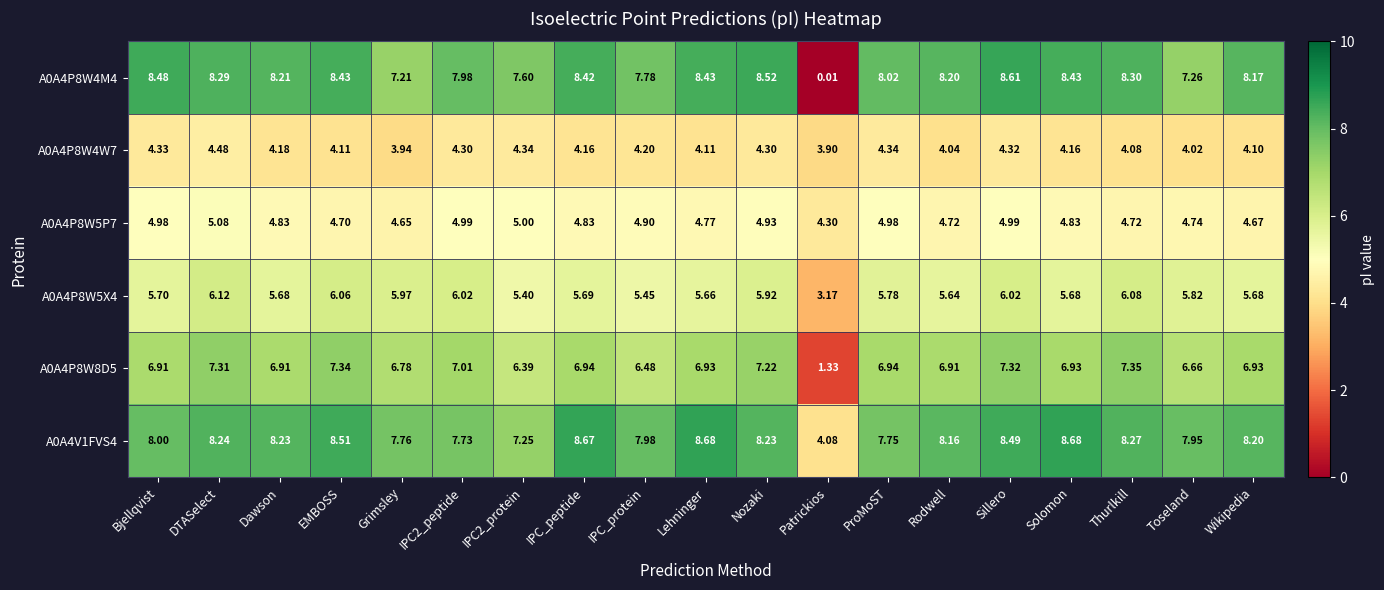

At which category is the sum across all series the highest?

Sillero